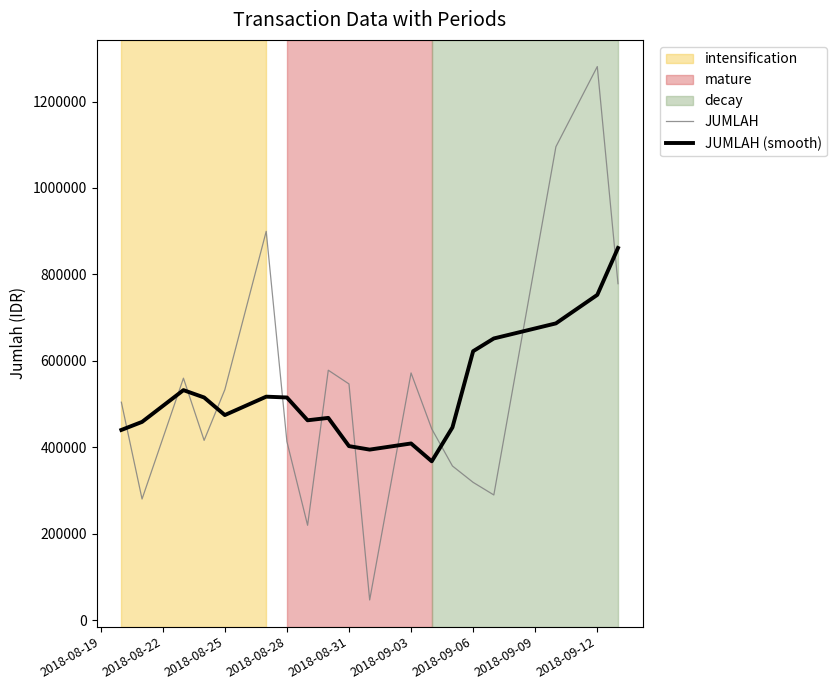

What is the greatest value displayed?

1280913.0